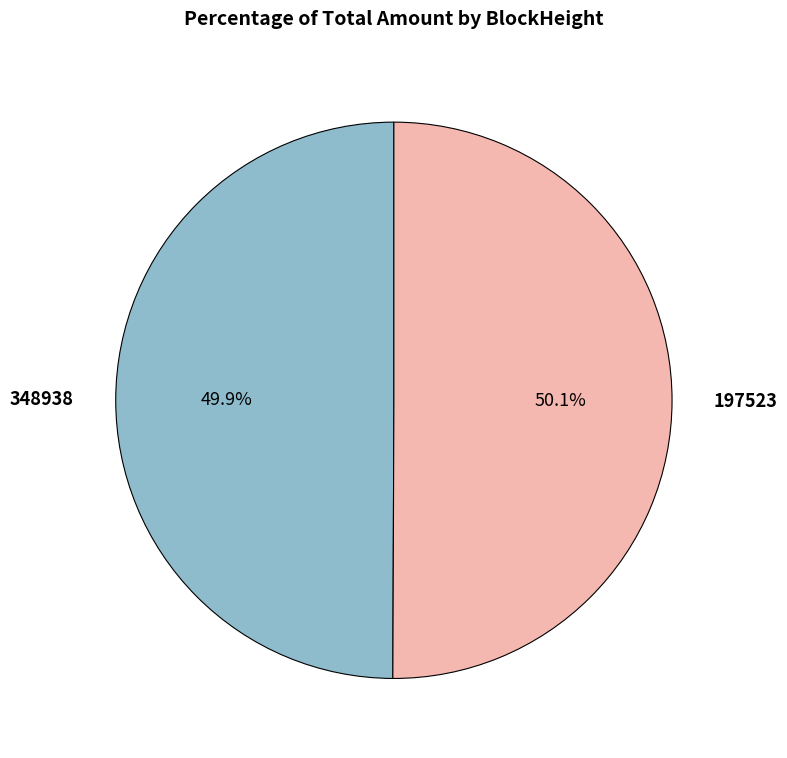

Does any single category account for the majority?

Yes